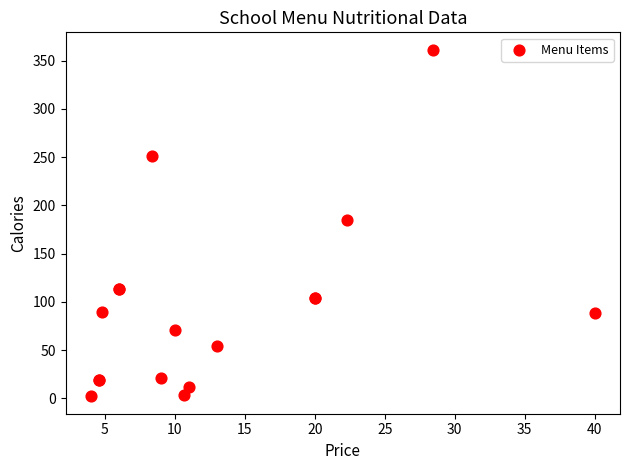

What Y value in the scatter plot is closest to 181?

185.2